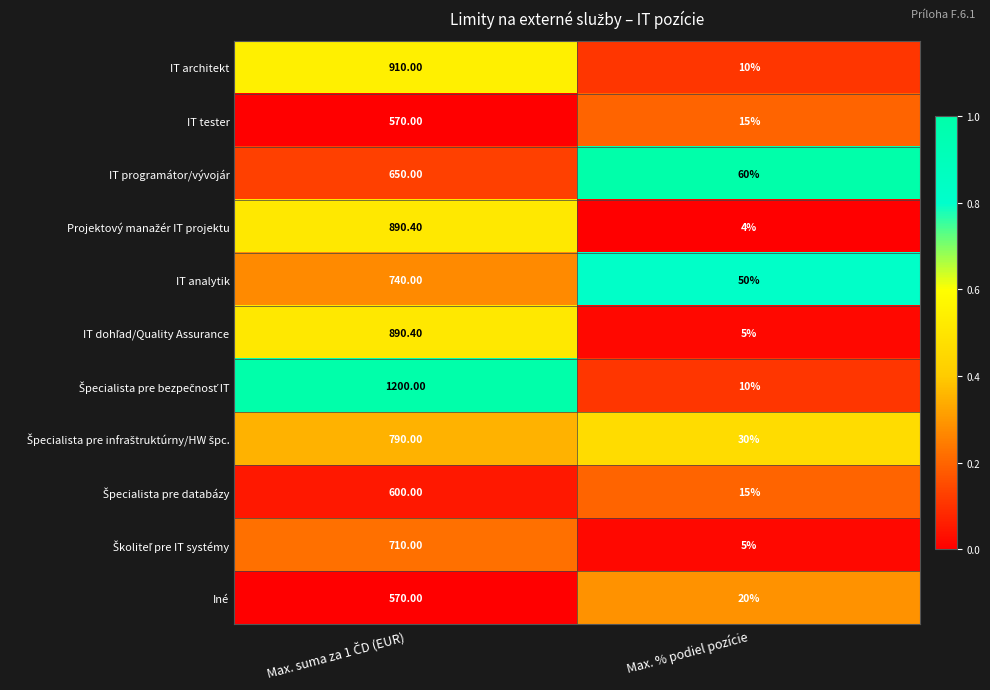

What is the difference between the maximum and minimum values in the IT programátor/vývojár series?

590.0